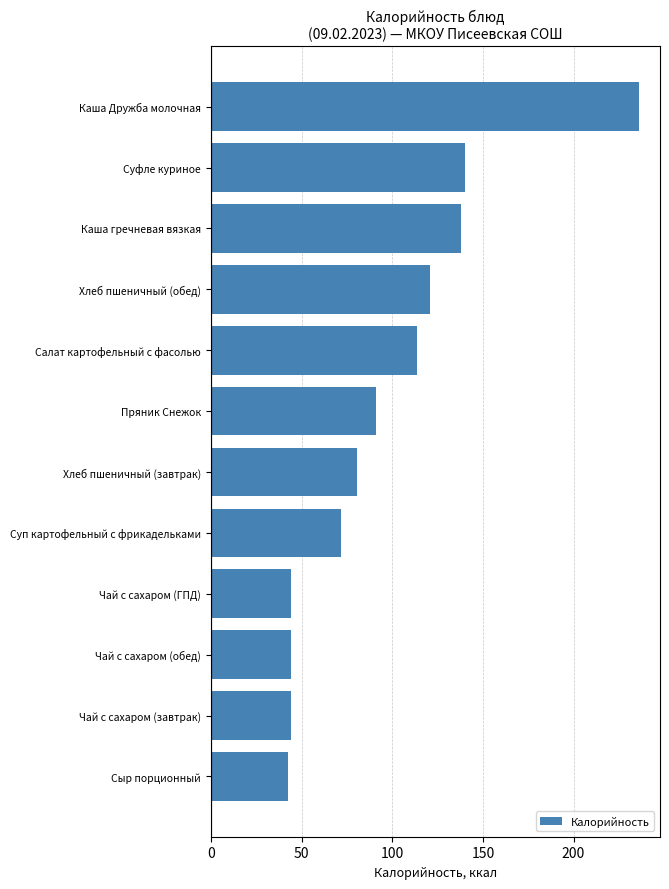

What is the greatest value displayed?

235.9